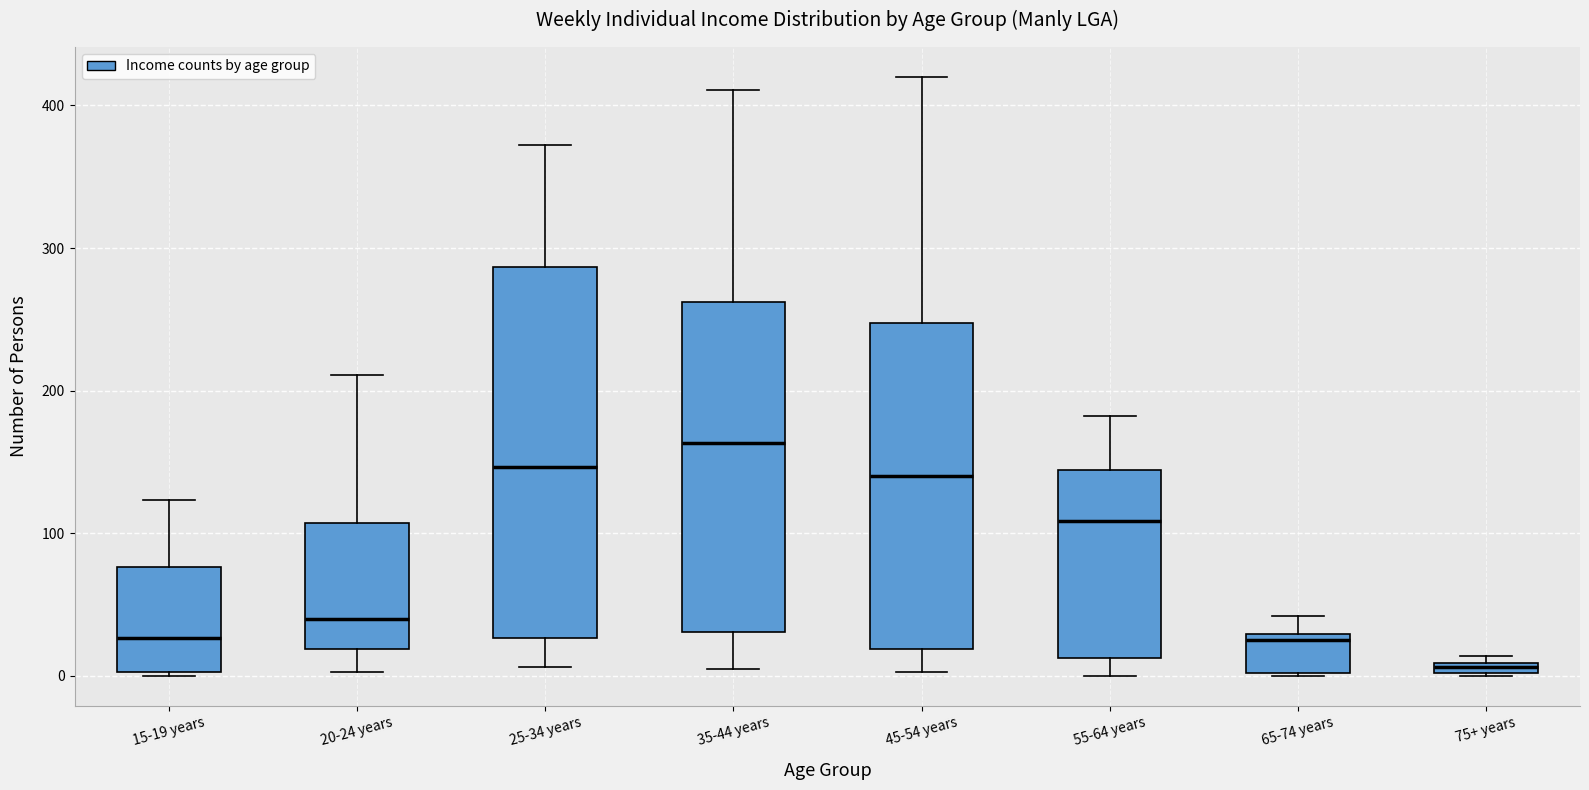

Where is the upper edge of the box for 65-74 years on the y-axis? The values are not printed on the chart, so give them approximately, as read against the axis.

30